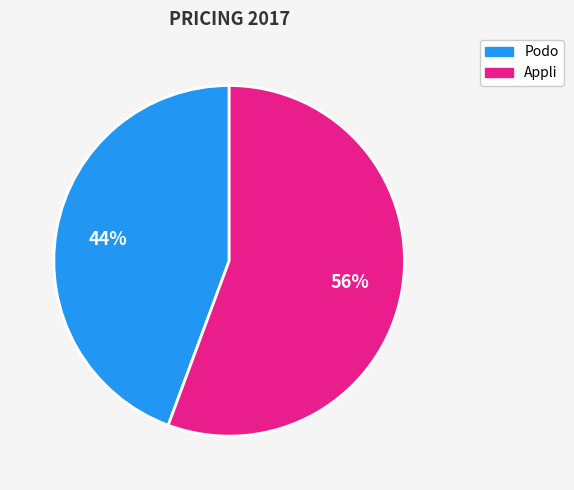

Is there any slice that represents more than half of the pie?

Yes